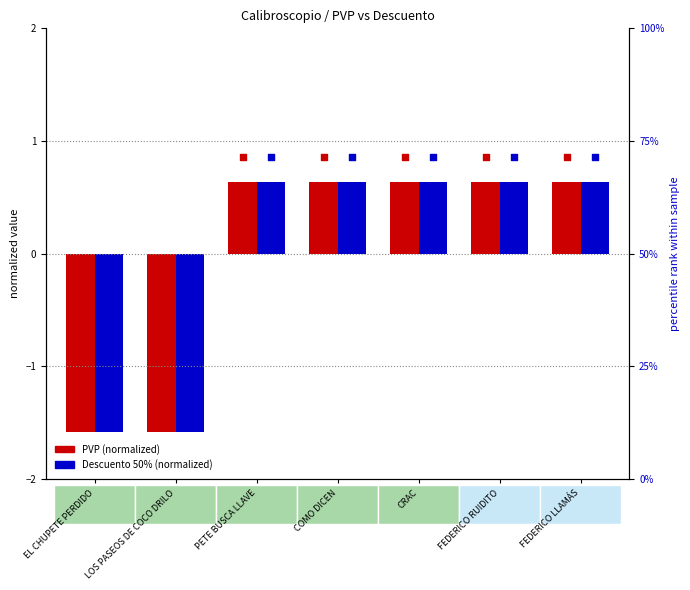

Which series has the largest total across all categories?

percentile rank PVP